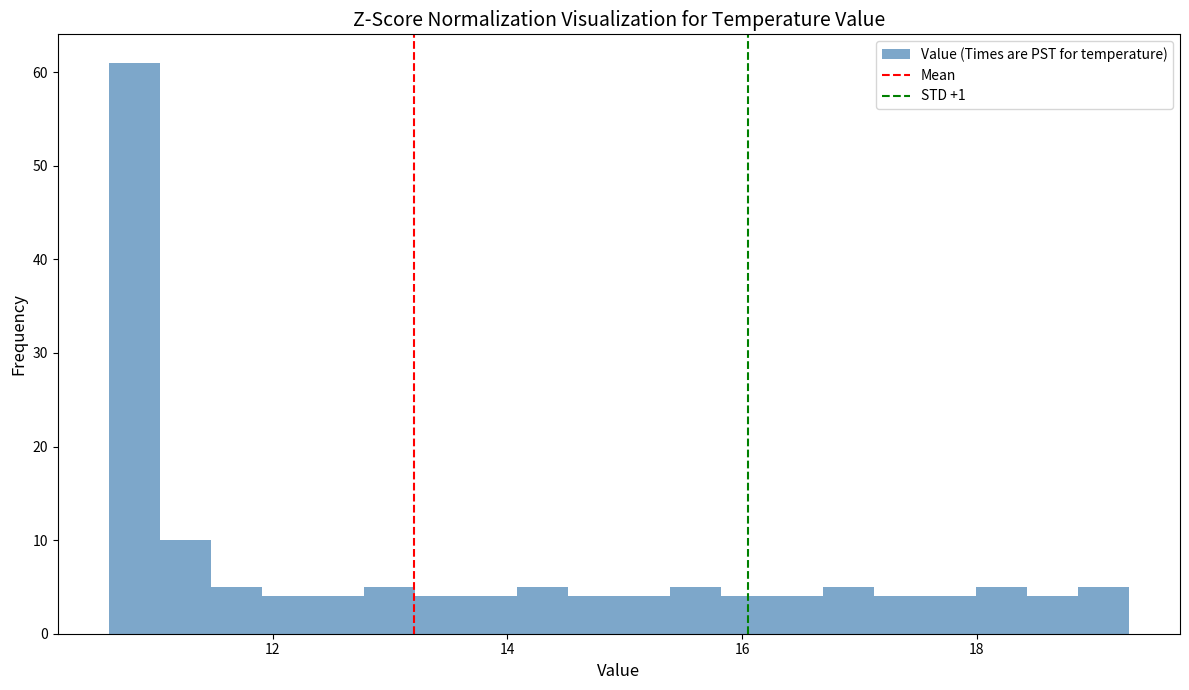

Around what value on the x-axis is the tallest bar? Give the approximate position of its centre, as read against the axis.

10.8